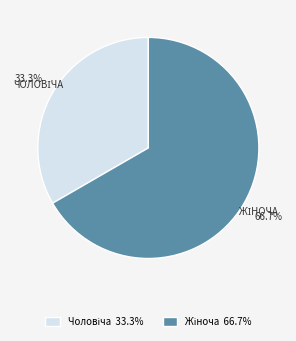

Is there any slice that represents more than half of the pie?

Yes